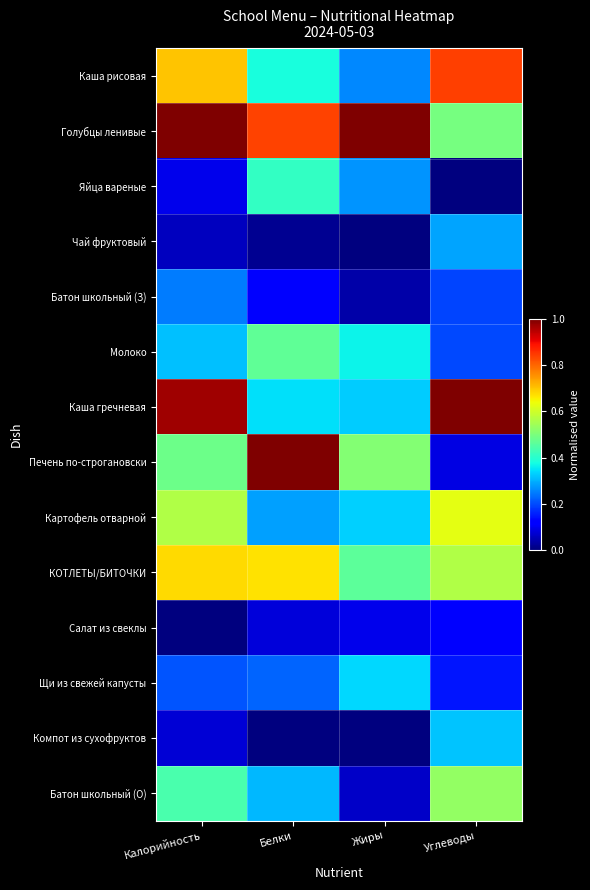

Which category has the lowest value across all series?

Углеводы